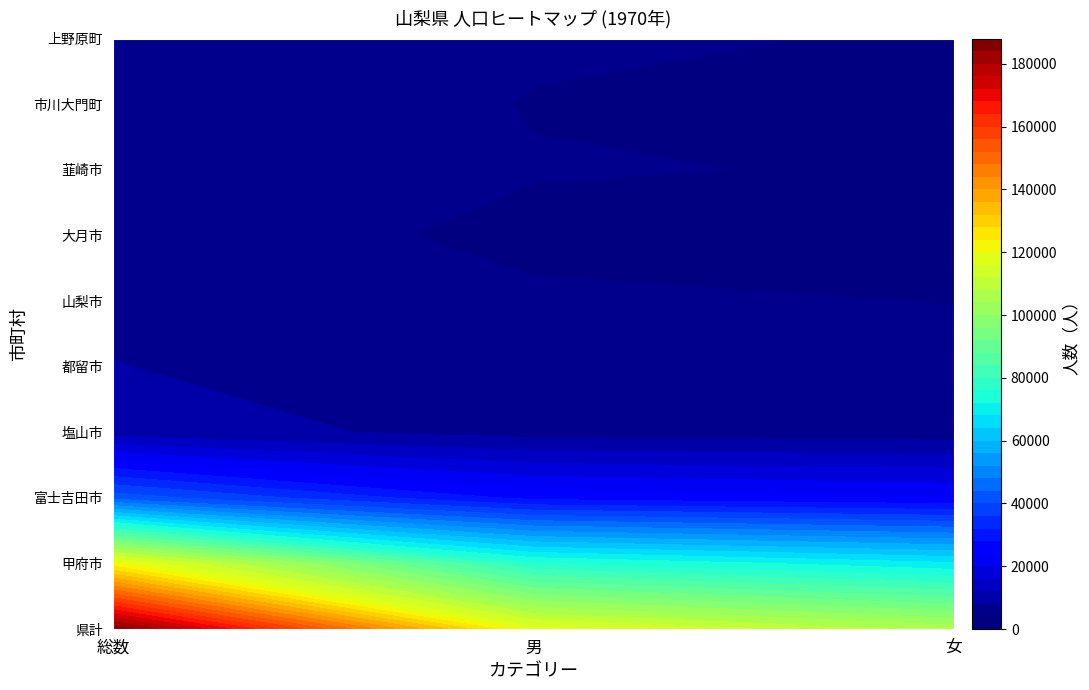

What is the sum of the 総数 values at 富士吉田市 and 県計?

254413